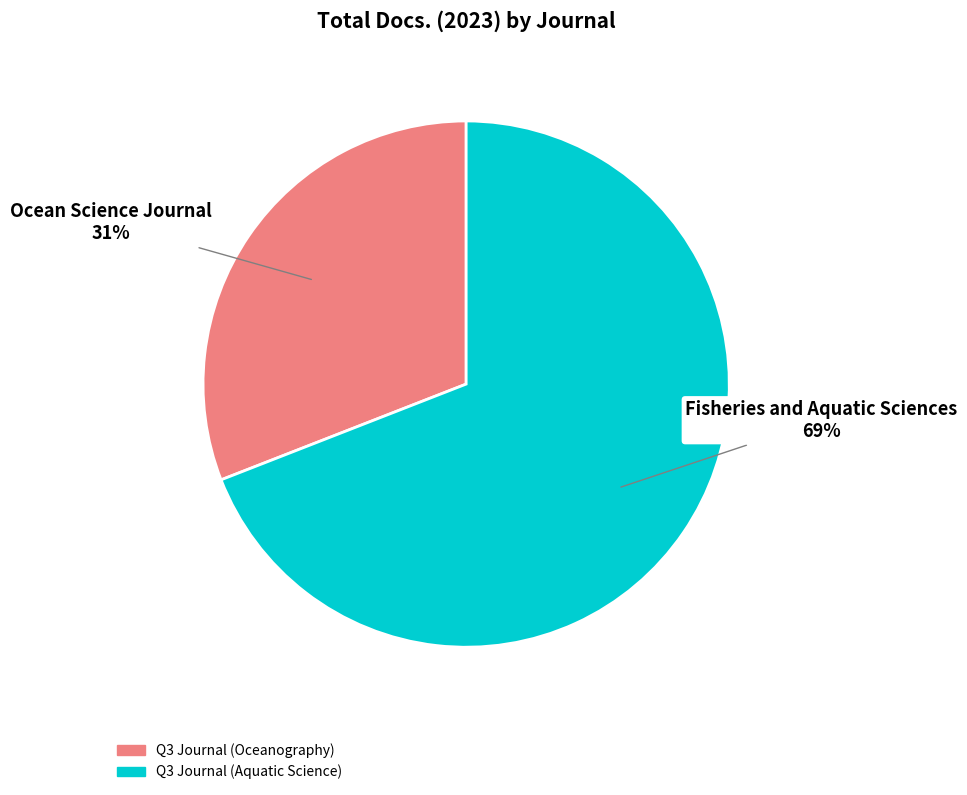

To the nearest percent, what is the average slice percentage?

50%